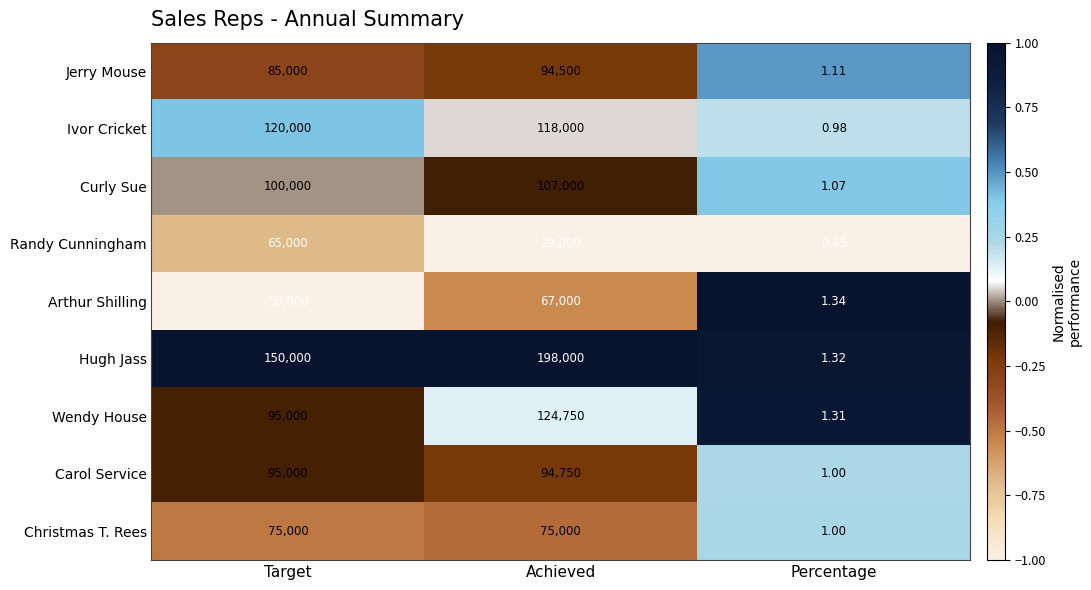

List the series in order of their peak value, highest first.

Hugh Jass, Wendy House, Ivor Cricket, Curly Sue, Carol Service, Jerry Mouse, Christmas T. Rees, Arthur Shilling, Randy Cunningham